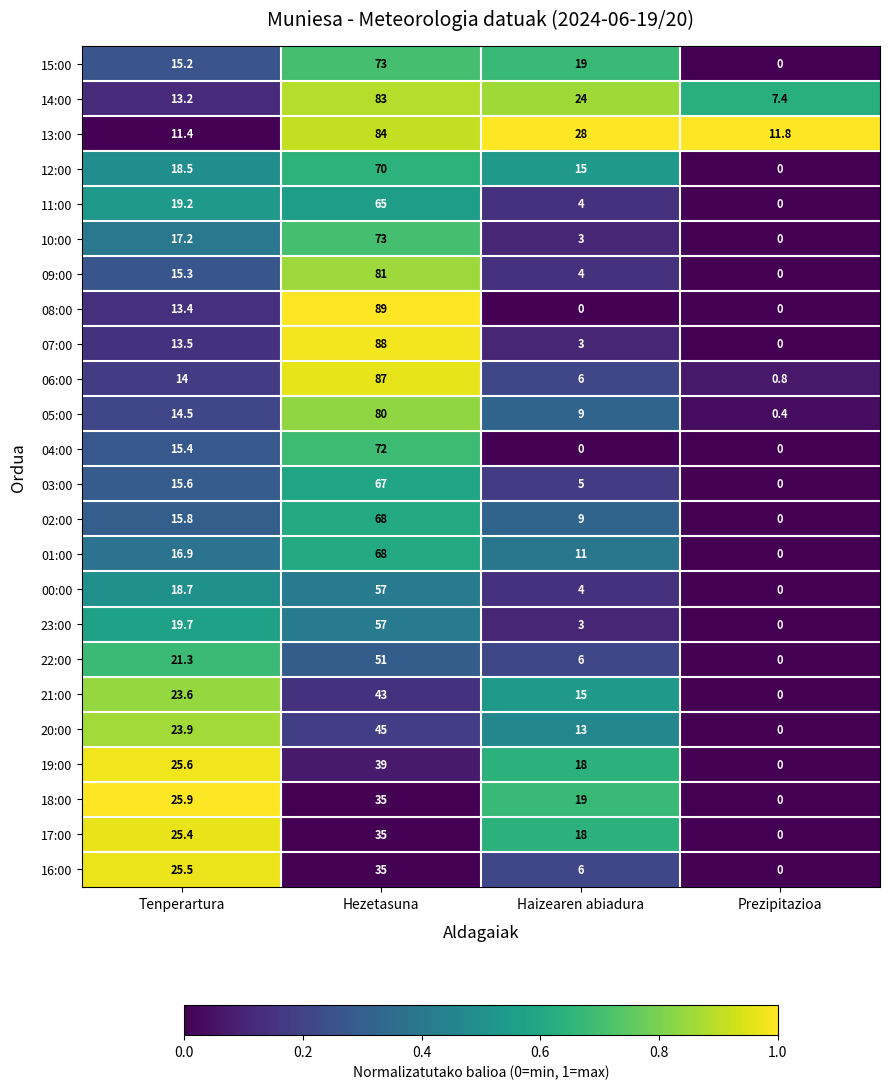

At Tenperartura, list the series in order from largest to smallest.

18:00, 19:00, 16:00, 17:00, 20:00, 21:00, 22:00, 23:00, 11:00, 00:00, 12:00, 10:00, 01:00, 02:00, 03:00, 04:00, 09:00, 15:00, 05:00, 06:00, 07:00, 08:00, 14:00, 13:00